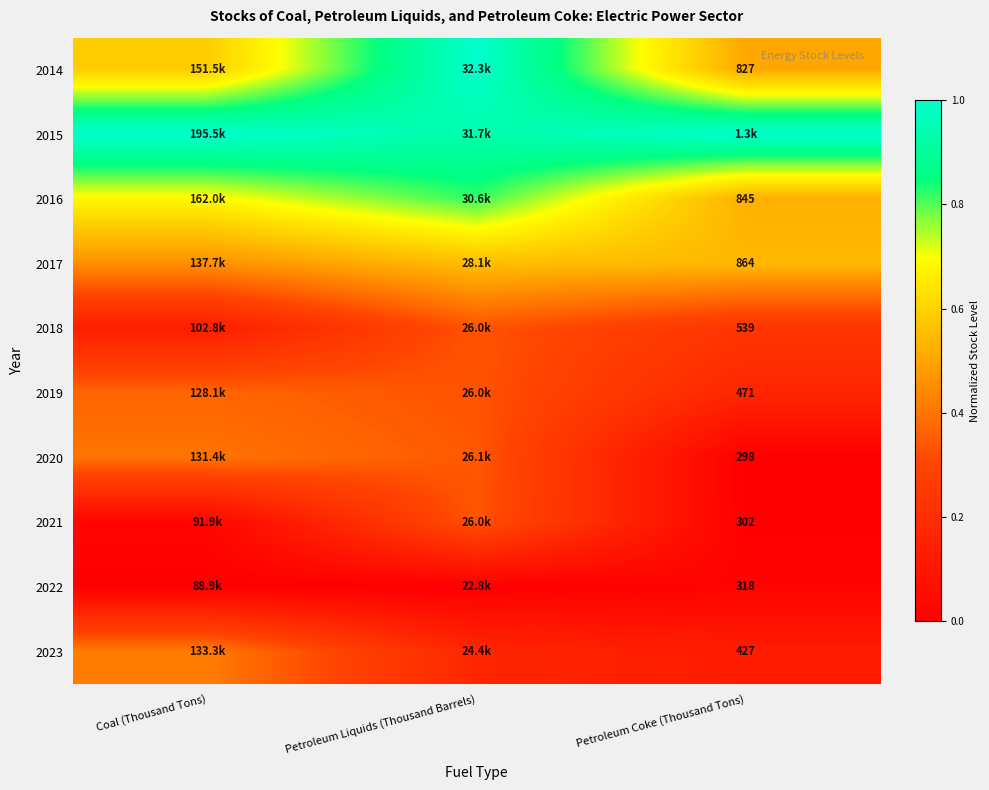

What is the difference between the highest and lowest values at Petroleum Coke (Thousand Tons)?

1.0